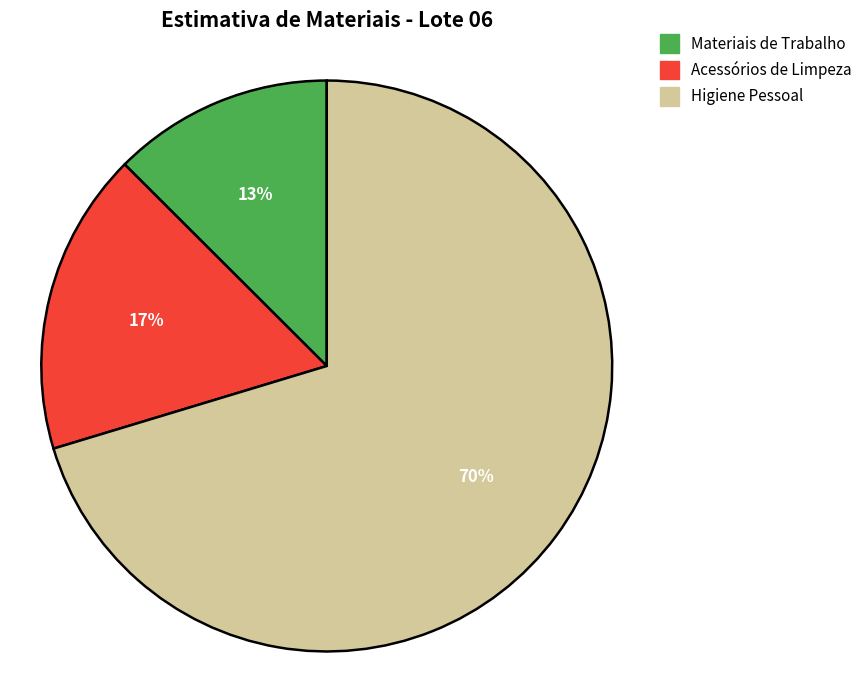

To the nearest percent, what portion does Higiene Pessoal represent?

70%